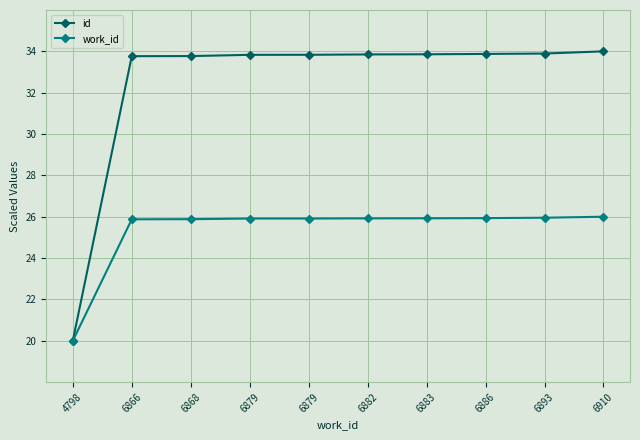

Which label corresponds to the largest value in the chart?

6910